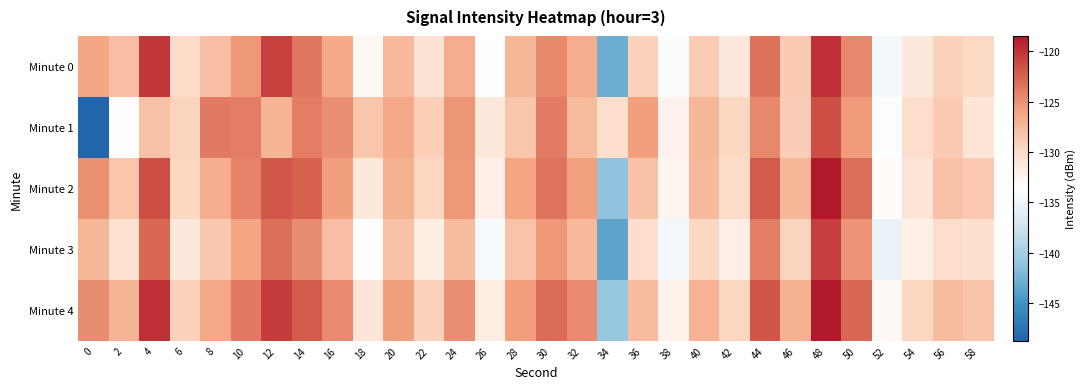

Count the number of categories in the chart.

30